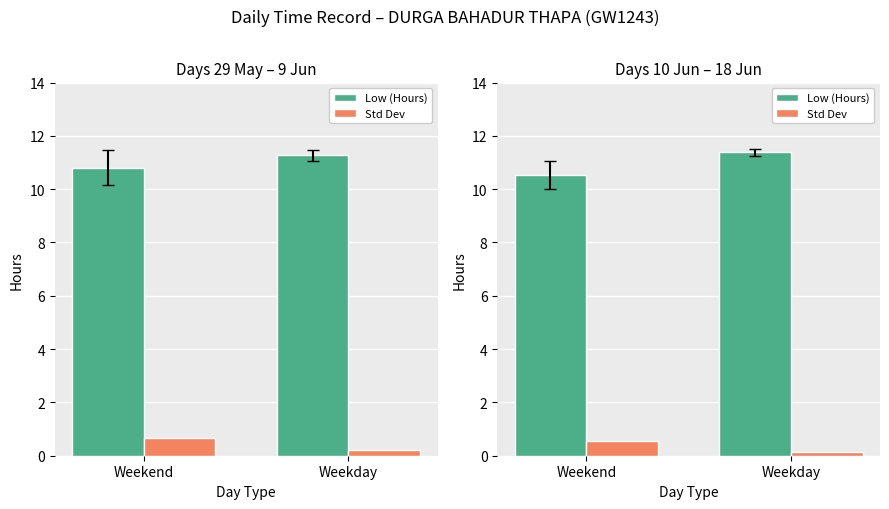

What is the label of the 1st bar from the left?

Weekend